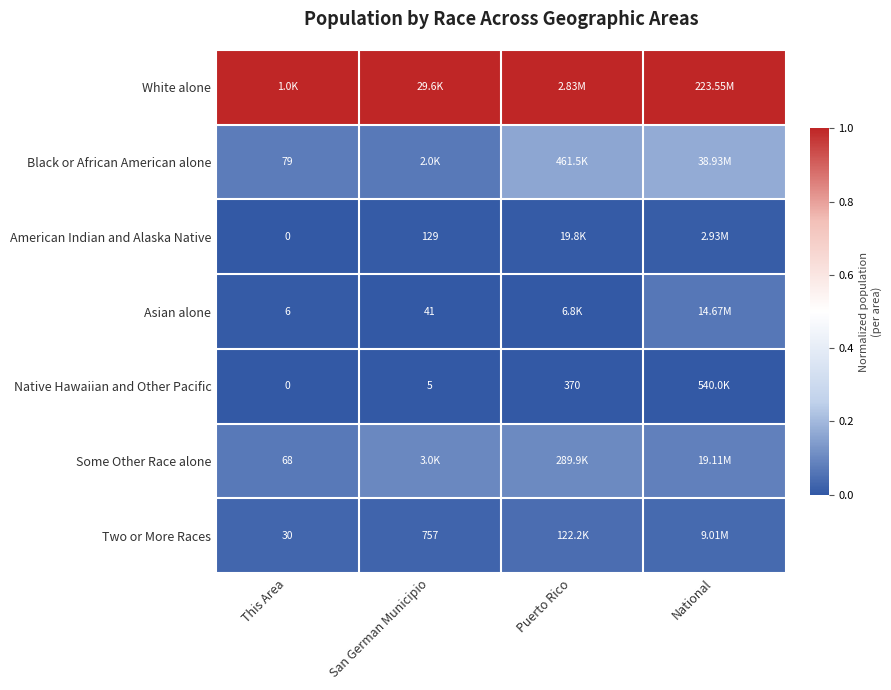

Is the value of Asian alone at This Area greater than the value of American Indian and Alaska Native at This Area?

Yes